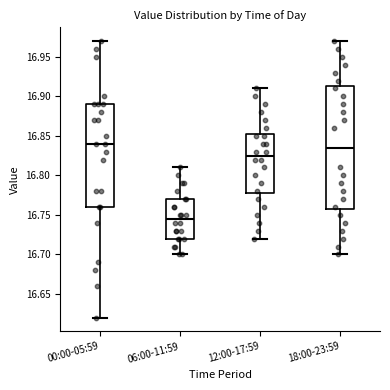

Where does the upper whisker of the box for 12:00-17:59 end on the y-axis? The values are not printed on the chart, so give them approximately, as read against the axis.

16.910